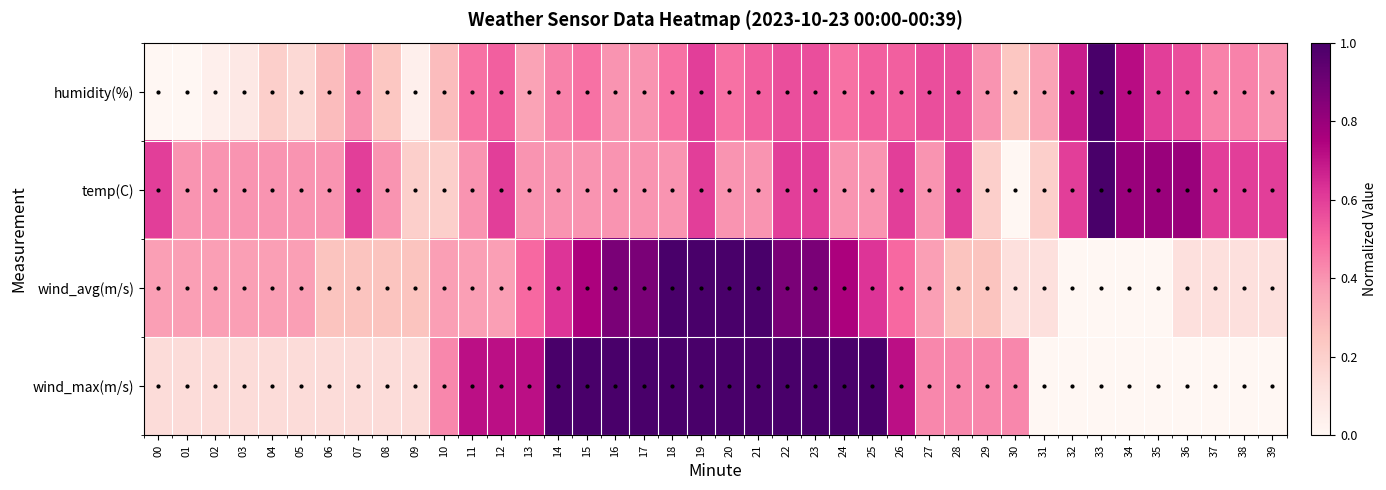

Rank the series by their average value, from lowest to highest.

humidity(%), wind_avg(m/s), wind_max(m/s), temp(C)